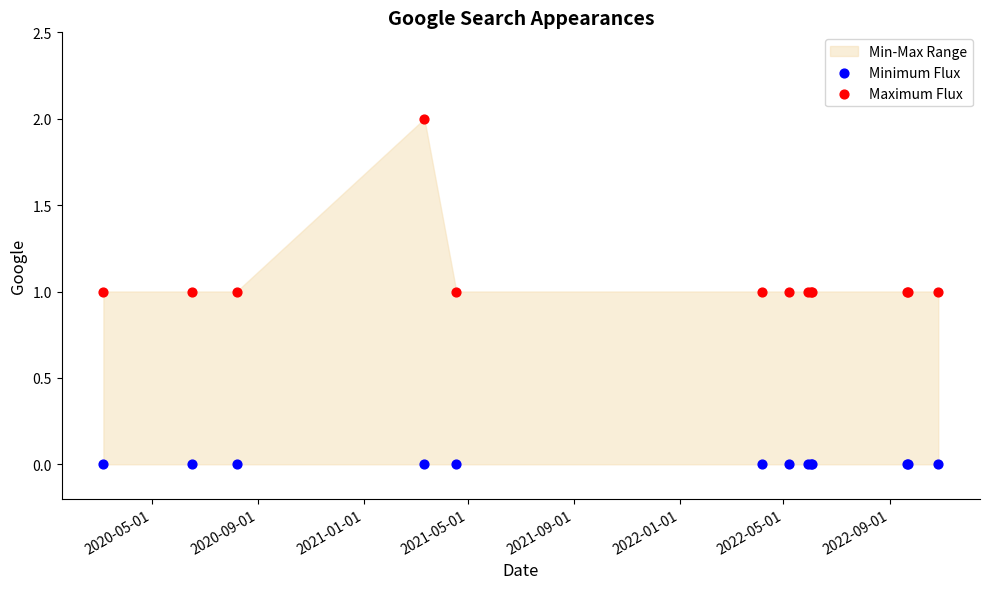

Which series contains the lowest Y value?

Minimum Flux